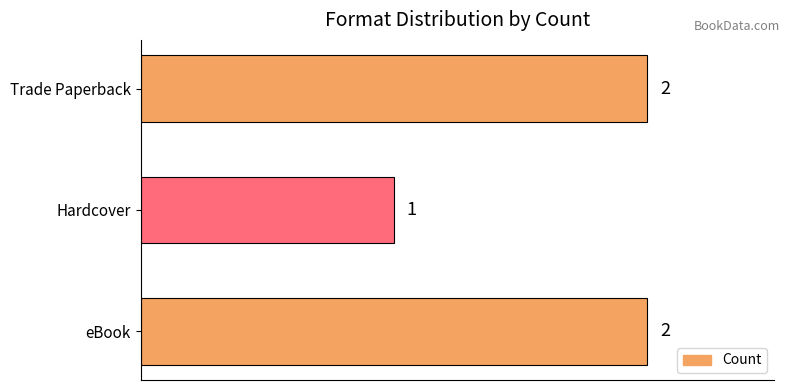

What is the change in value from Hardcover to Trade Paperback?

+1